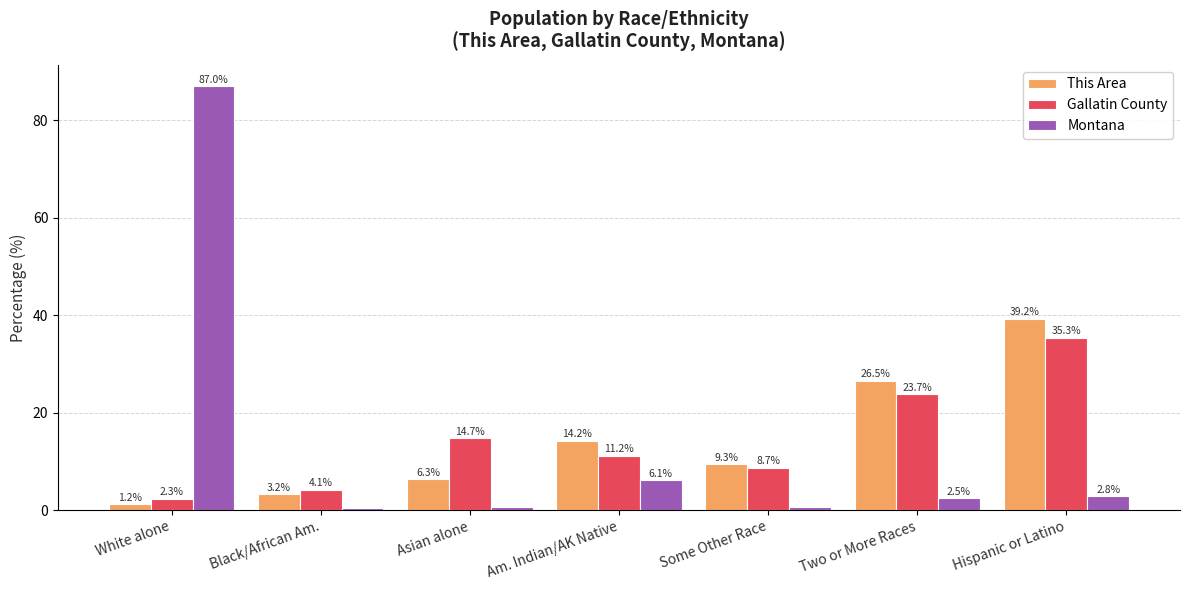

At how many categories does at least one series exceed 29?

2